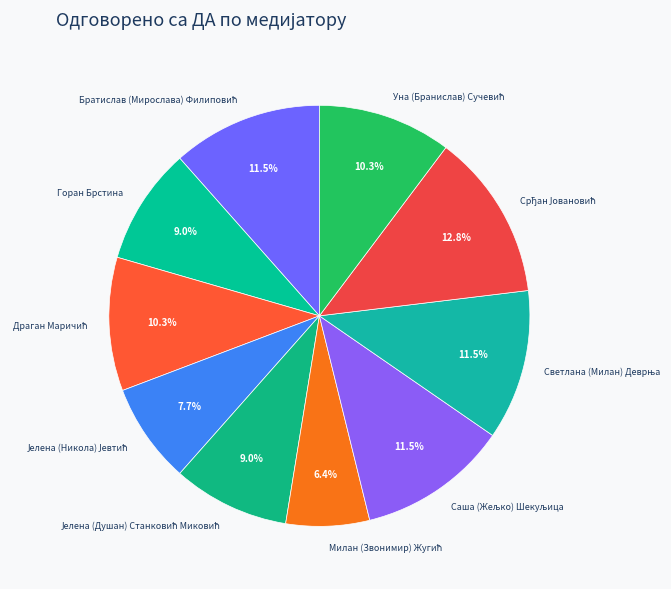

Is there a majority slice in this chart?

No